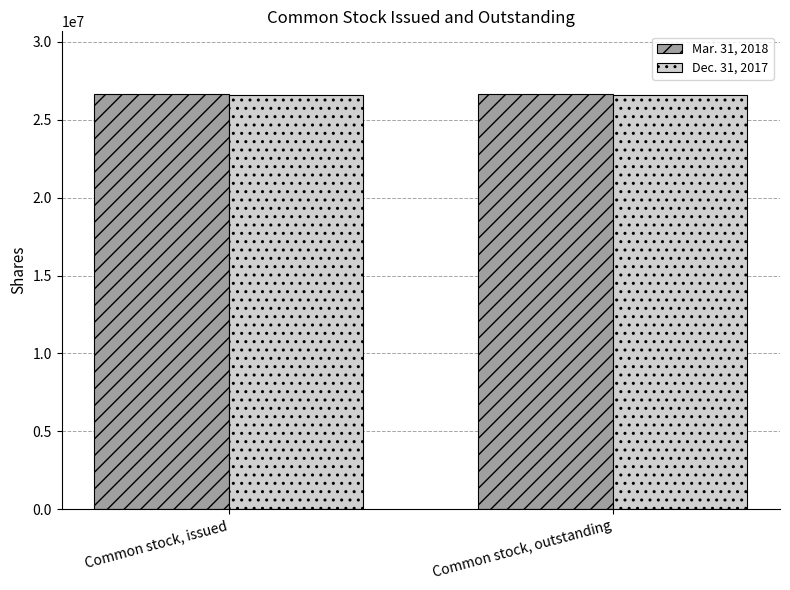

What position from the left is Common stock, outstanding?

2